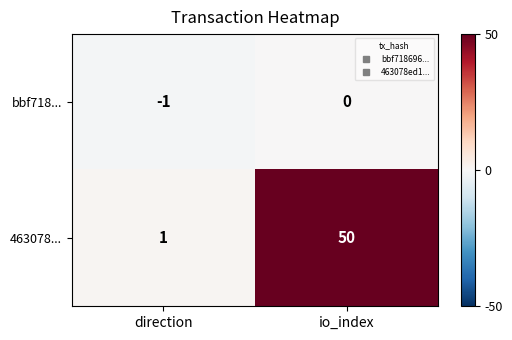

At which category does the chart reach its peak across all series?

io_index